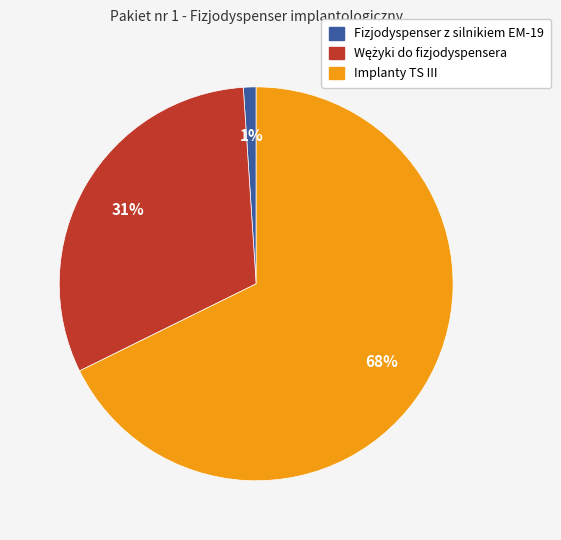

True or false: Fizjodyspenser z silnikiem EM-19 accounts for 11% of the total.

False